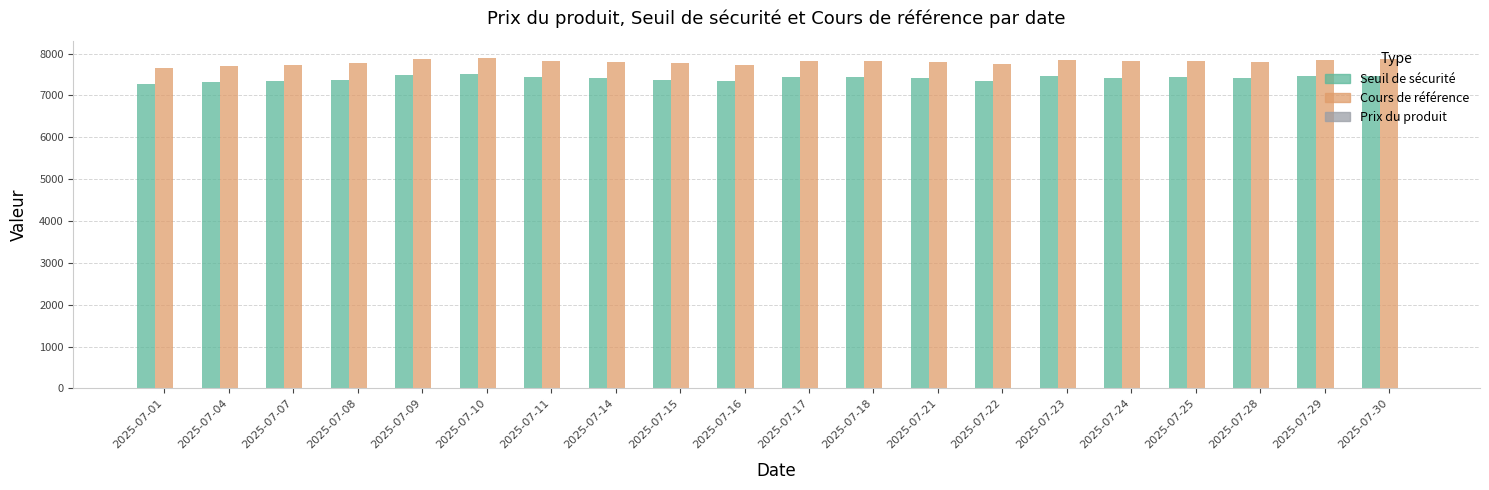

The value of Cours de référence at 2025-07-14 is 7808.2. True or false?

True